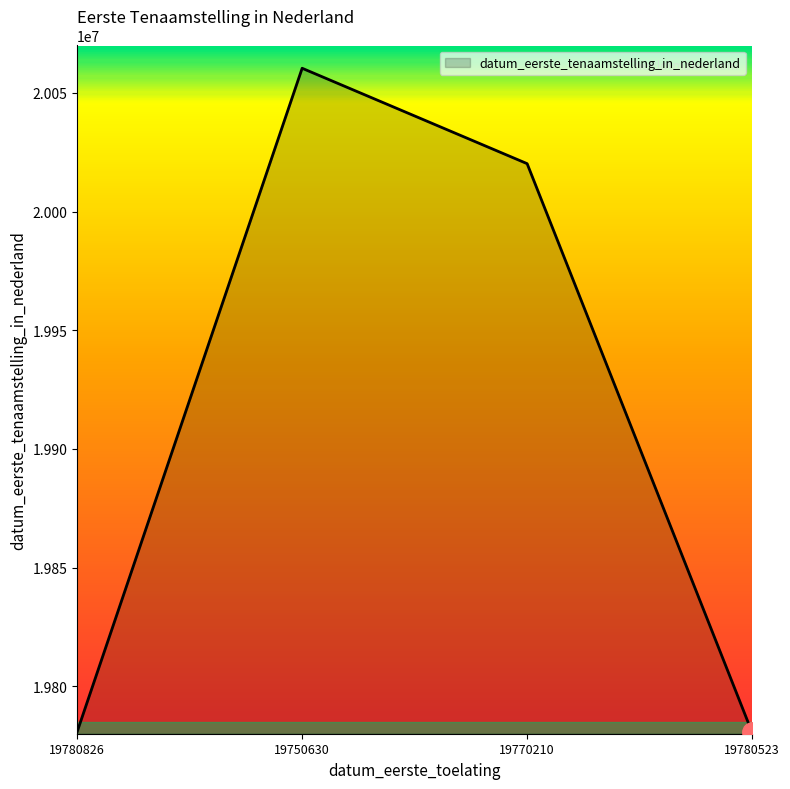

What is the difference between the second highest and minimum values?

239688